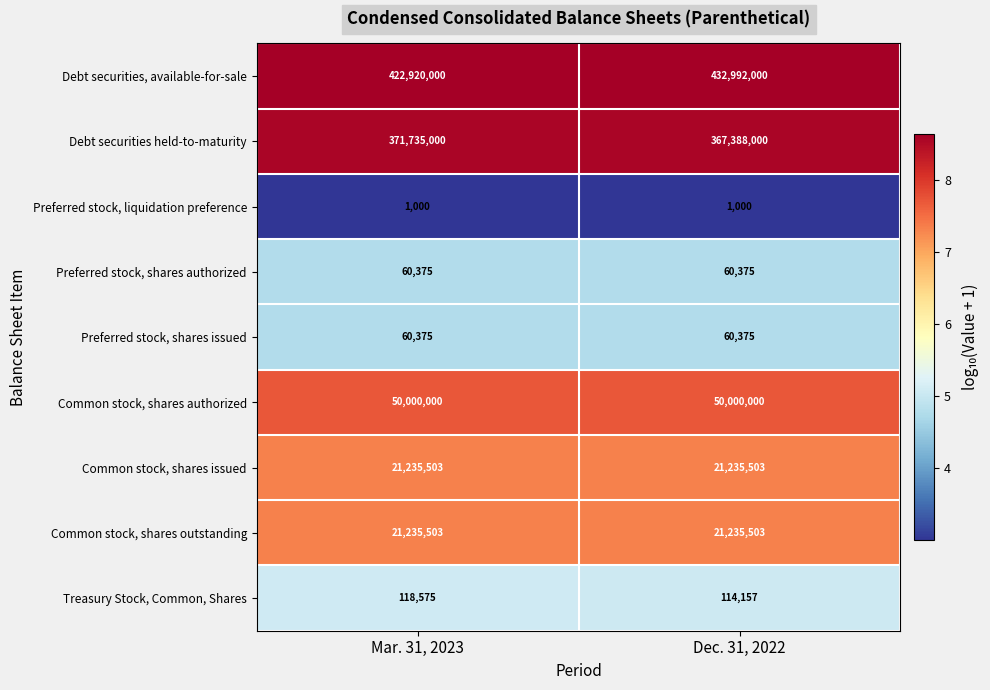

Is the value of Preferred stock, shares issued at Mar. 31, 2023 greater than the value of Debt securities held-to-maturity at Mar. 31, 2023?

No